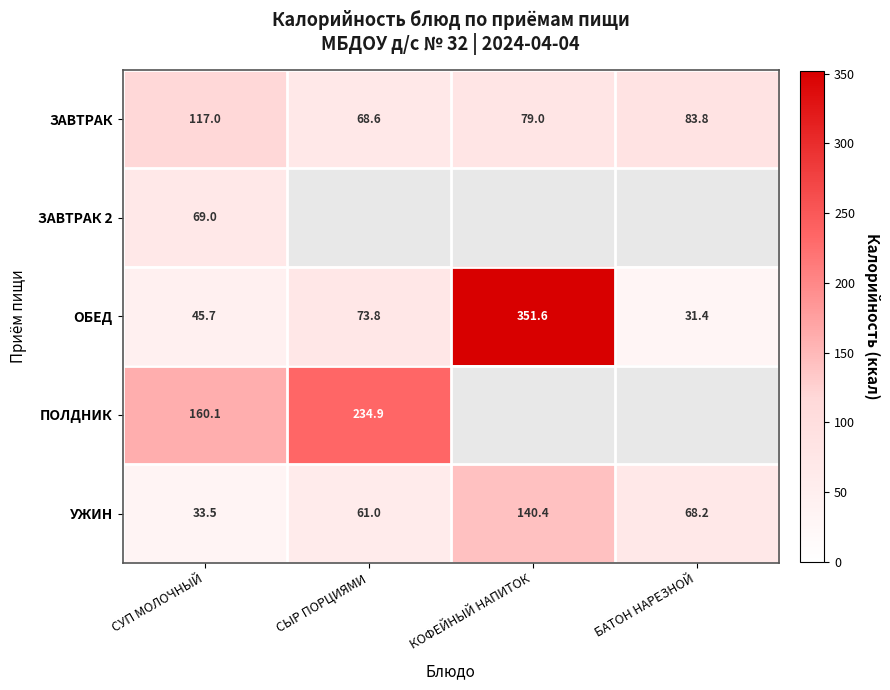

At which category does the chart reach its minimum across all series?

СЫР ПОРЦИЯМИ